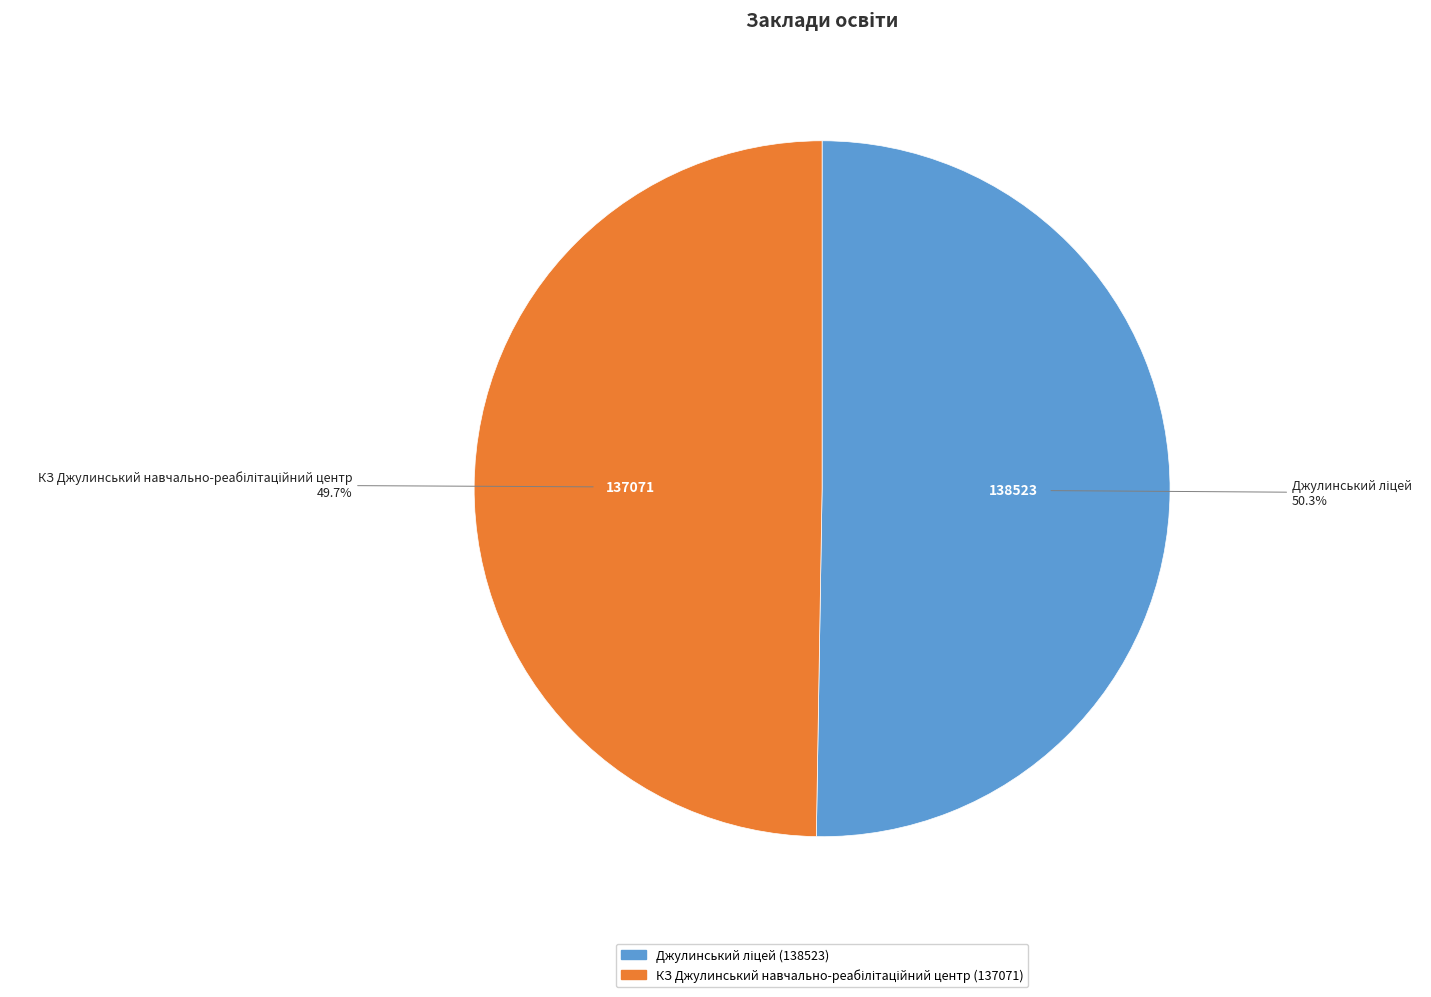

Is there any slice that represents more than half of the pie?

Yes